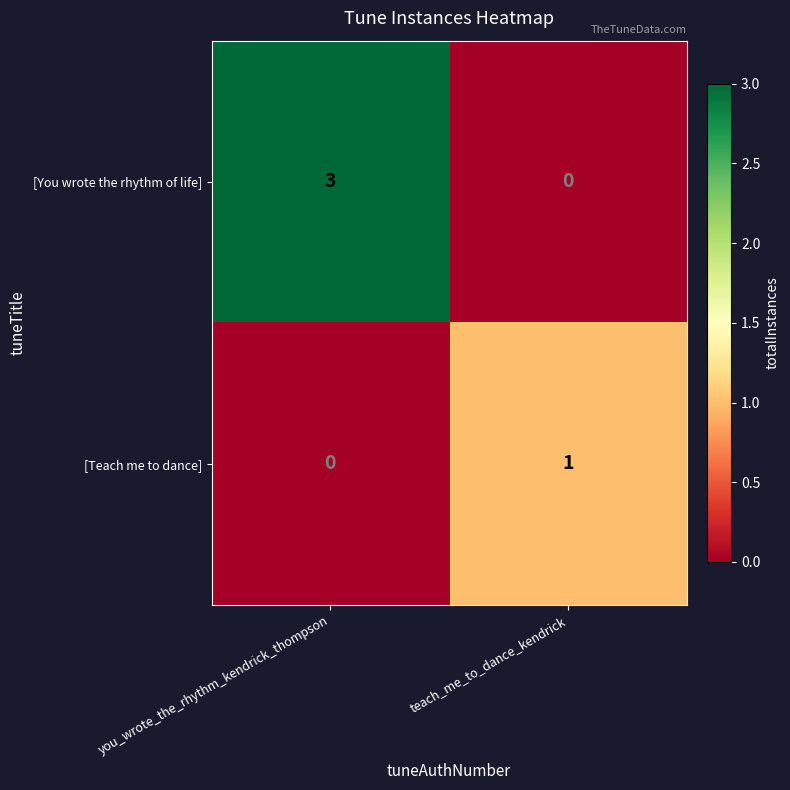

Is it true that [Teach me to dance] equals 2 at teach_me_to_dance_kendrick?

False